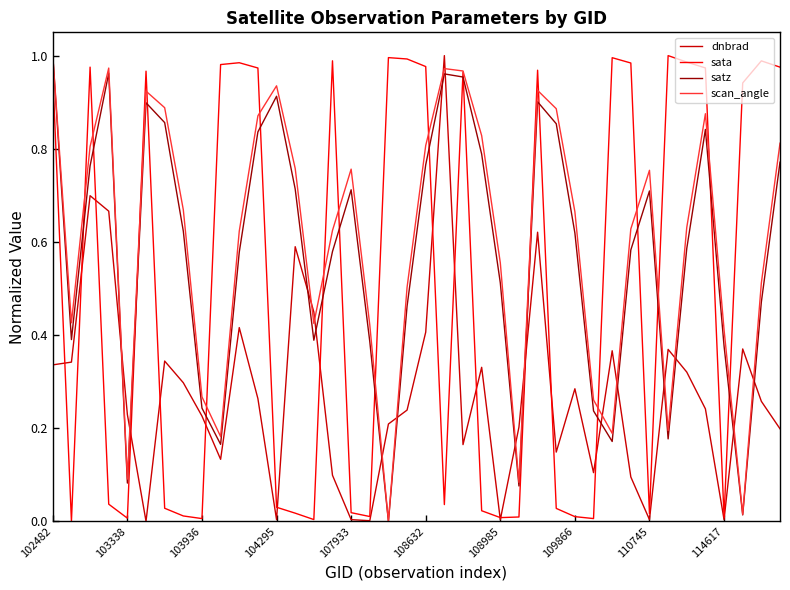

True or false: satz and dnbrad intersect in this chart.

True